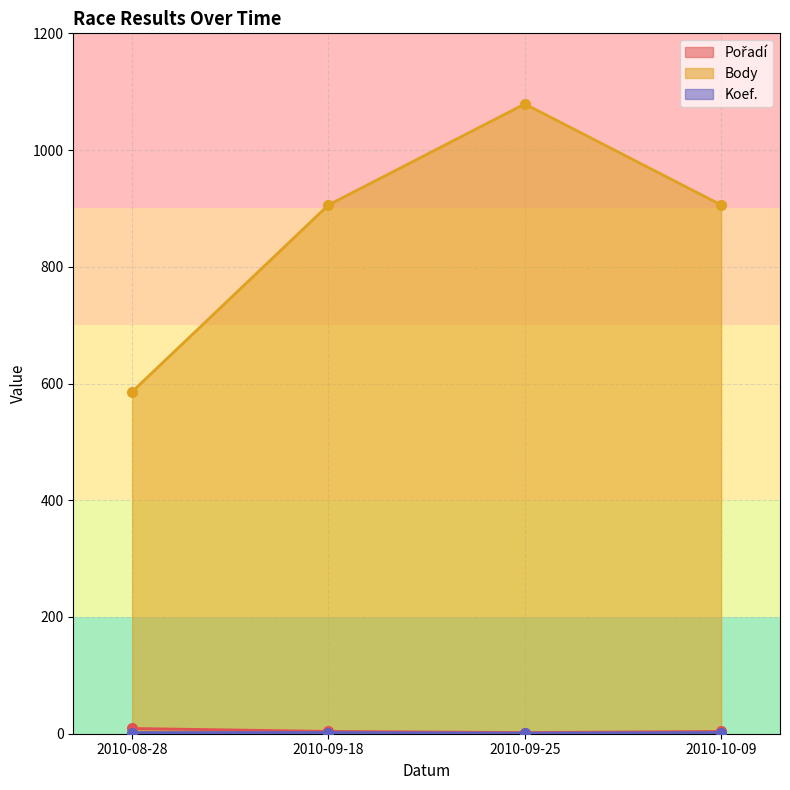

How many distinct data groups are displayed?

3